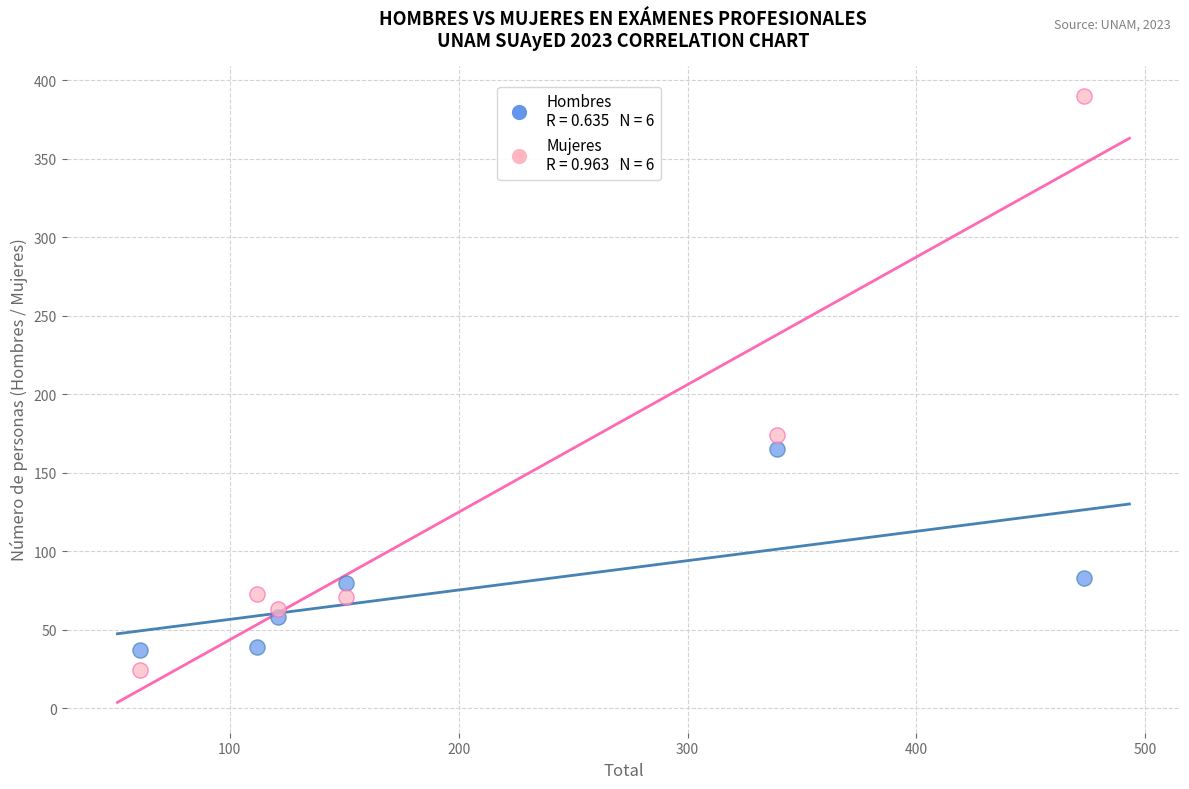

Across all series, what Y value is closest to 207?

174